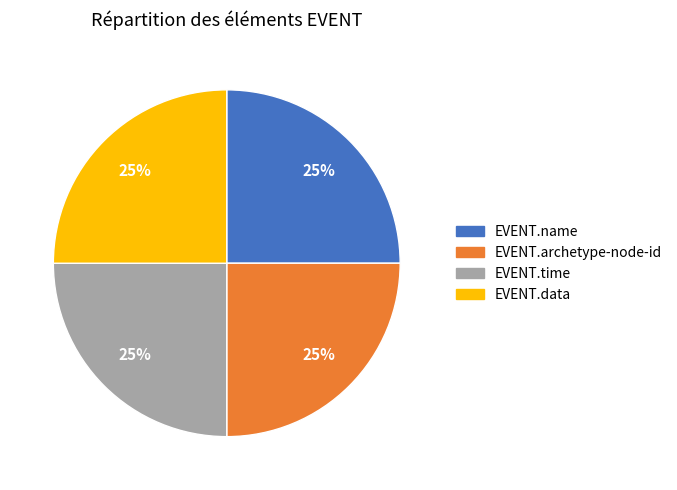

Does EVENT.name represent more than half of the total?

No